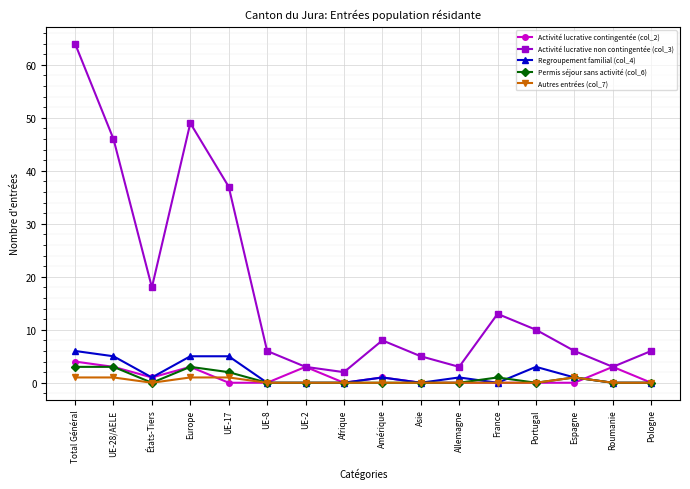

What is the difference between the maximum and minimum values in the Autres entrées (col_7) series?

1